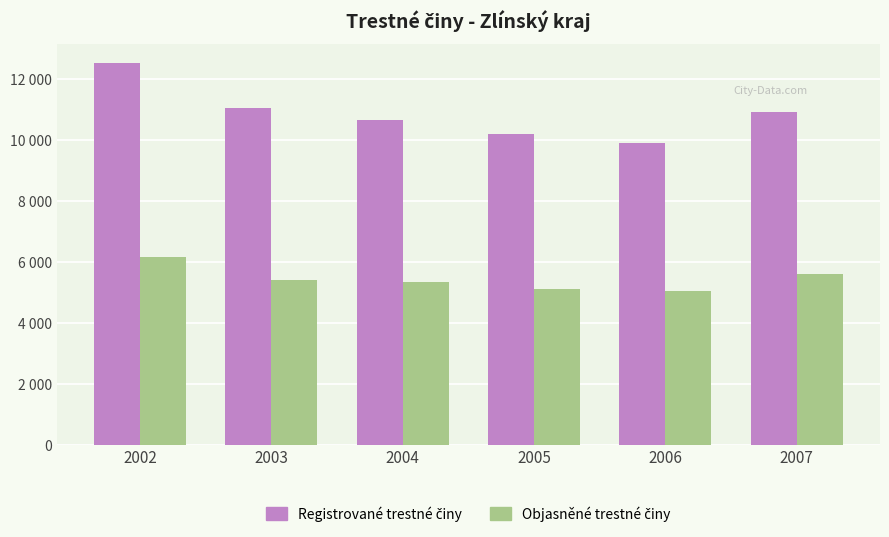

What is the approximate value of Objasněné trestné činy at 2005, to the nearest 50?

5150